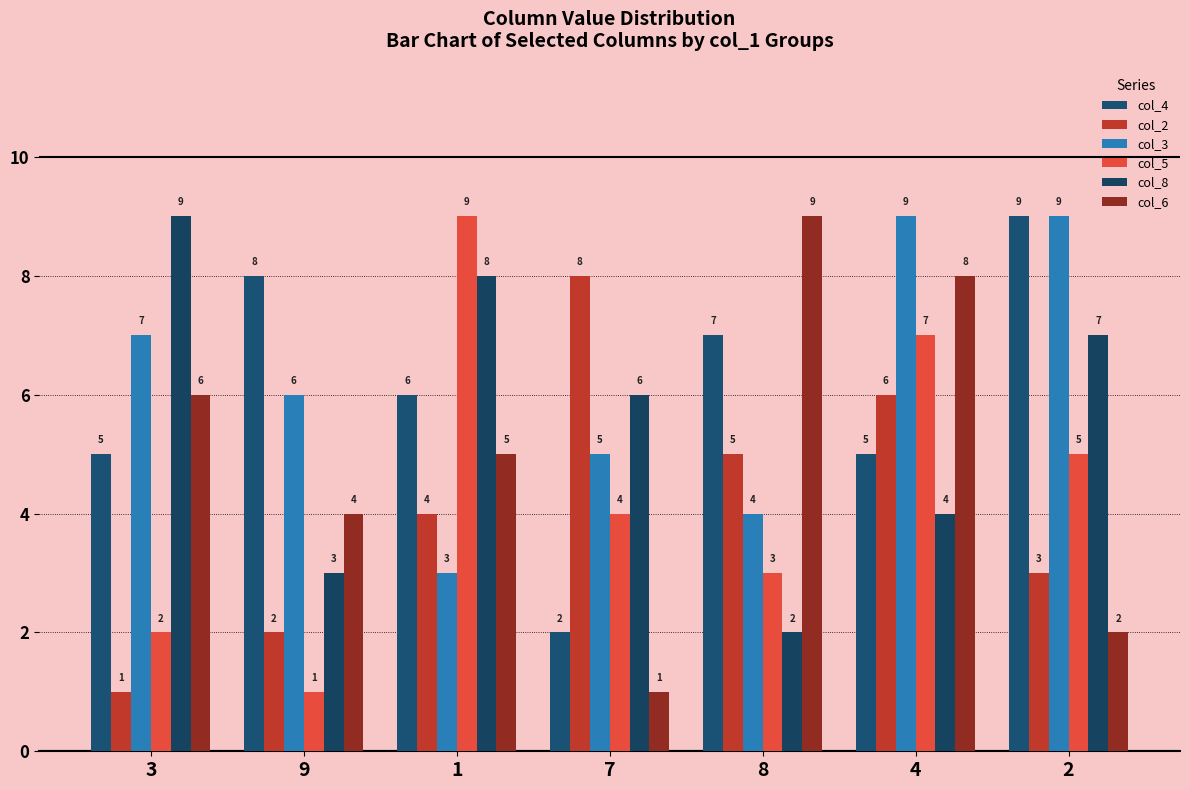

What position from the left is 4?

6